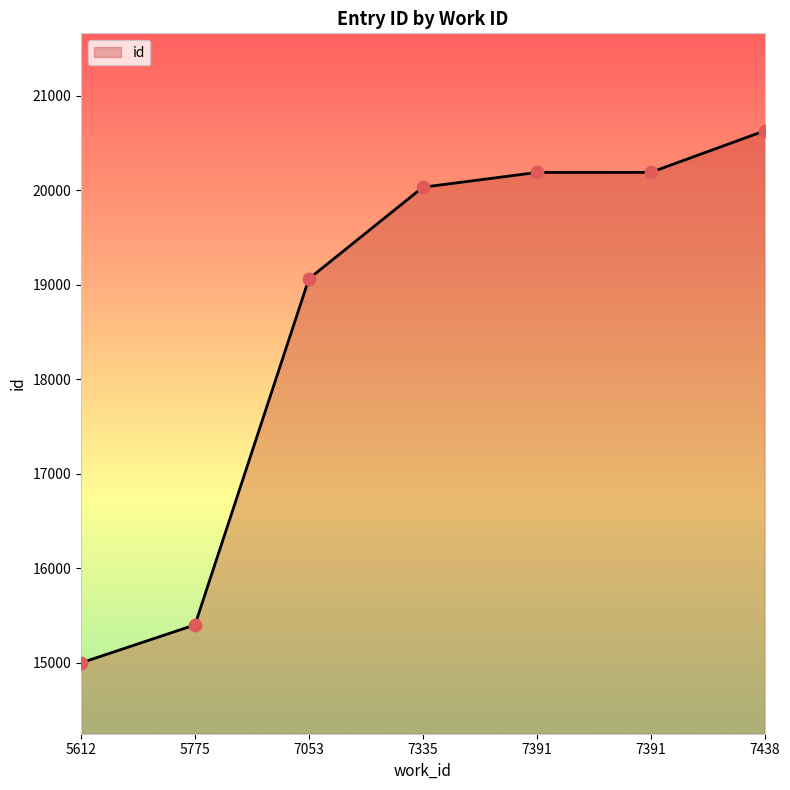

Which has a higher value, 5775 or 7391?

7391